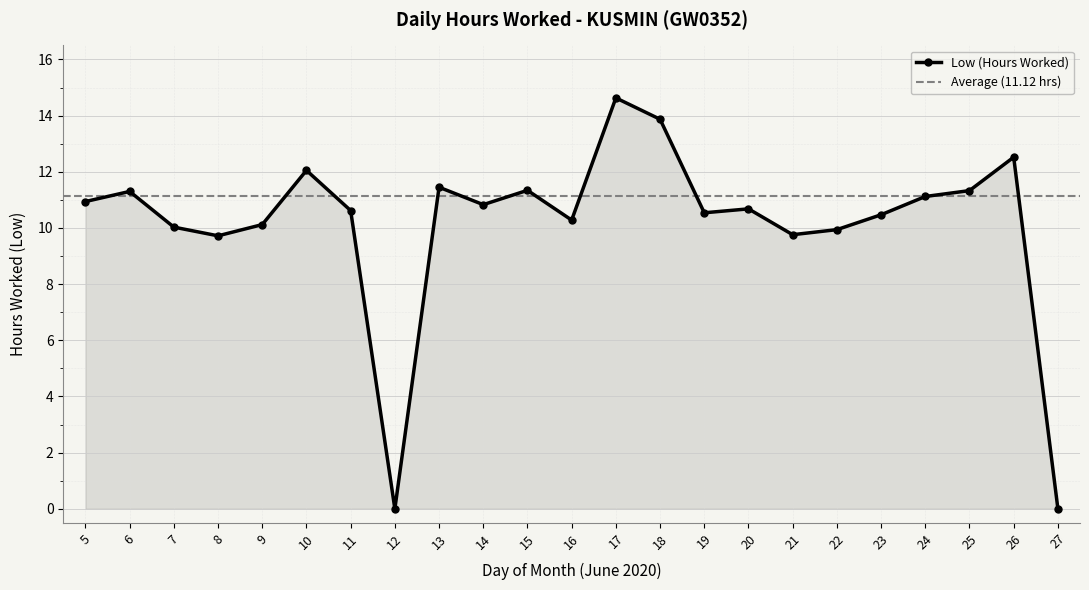

Which label corresponds to the largest value in the chart?

17